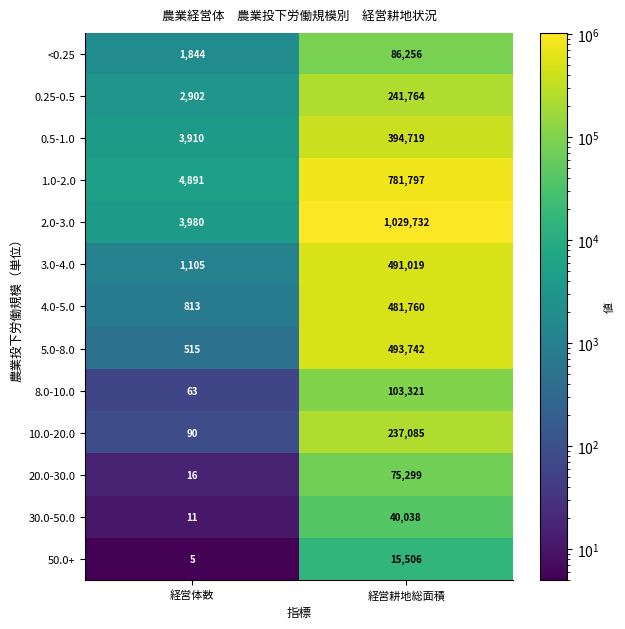

Which series has the largest total across all categories?

2.0-3.0